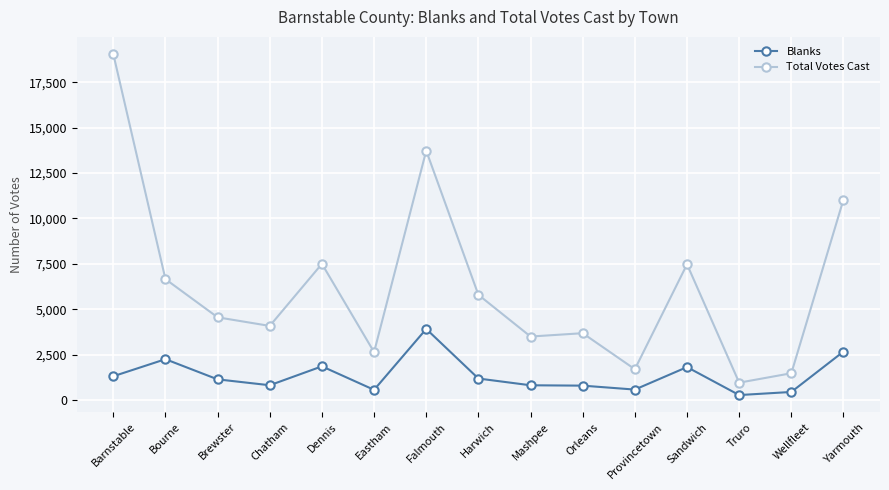

List the series in order of their peak value, highest first.

Total Votes Cast, Blanks